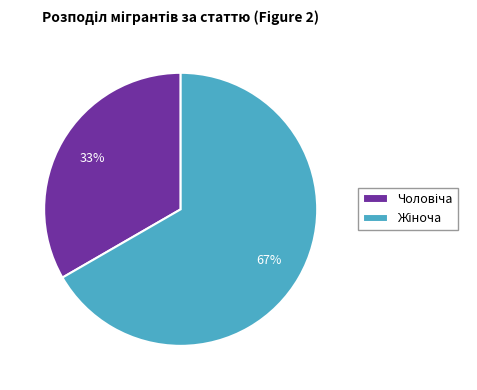

To the nearest percent, what is the average slice percentage?

50%